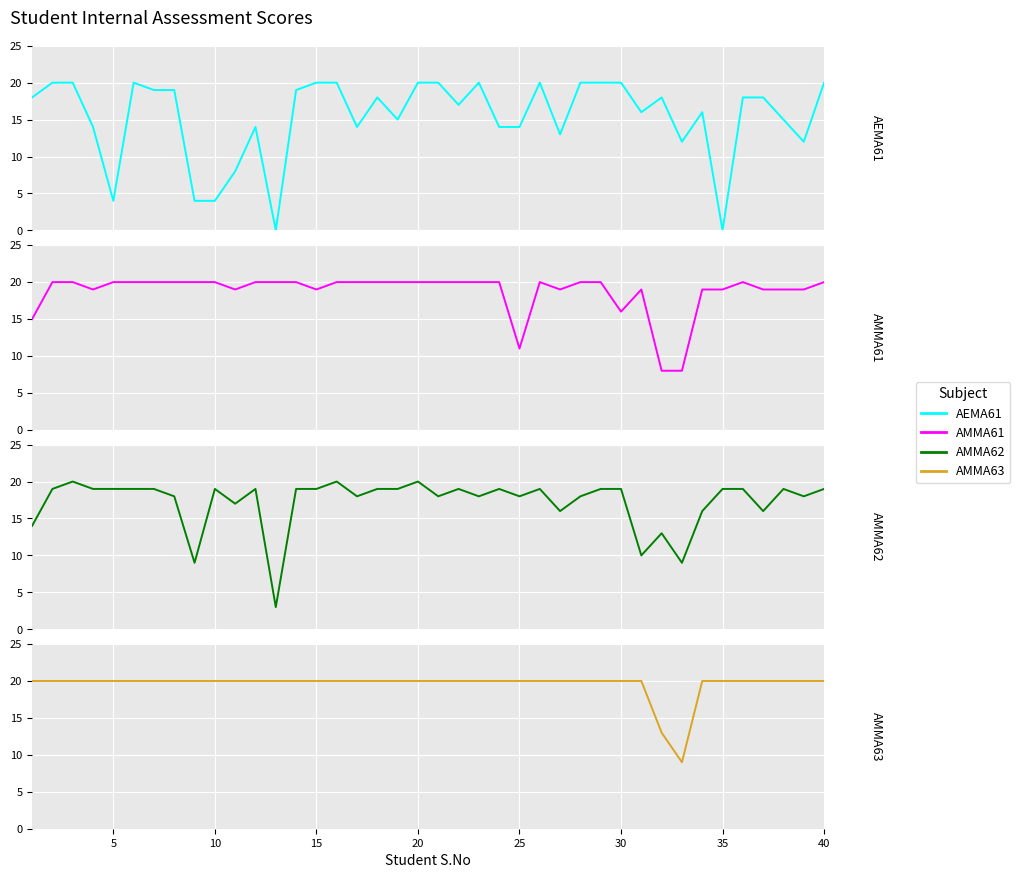

How many series are shown in this chart?

4